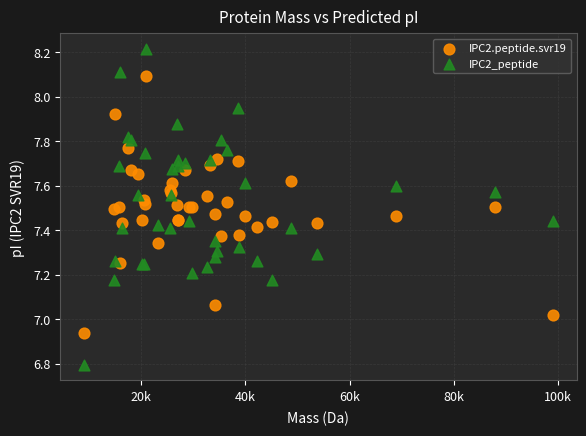

What are all the series names shown in the legend?

IPC2.peptide.svr19, IPC2_peptide